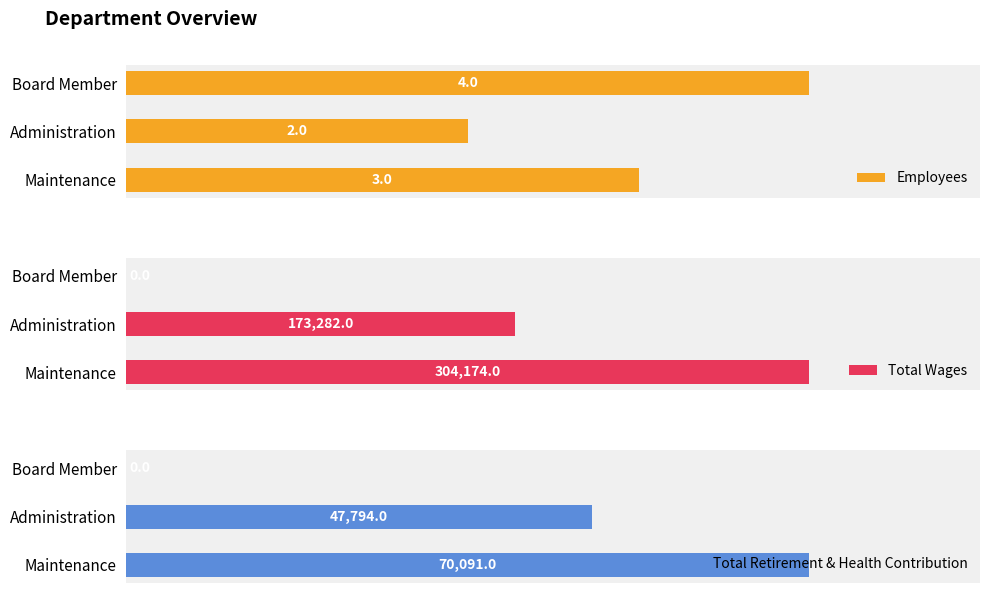

List the labels in order of Employees value, largest first.

Board Member, Maintenance, Administration